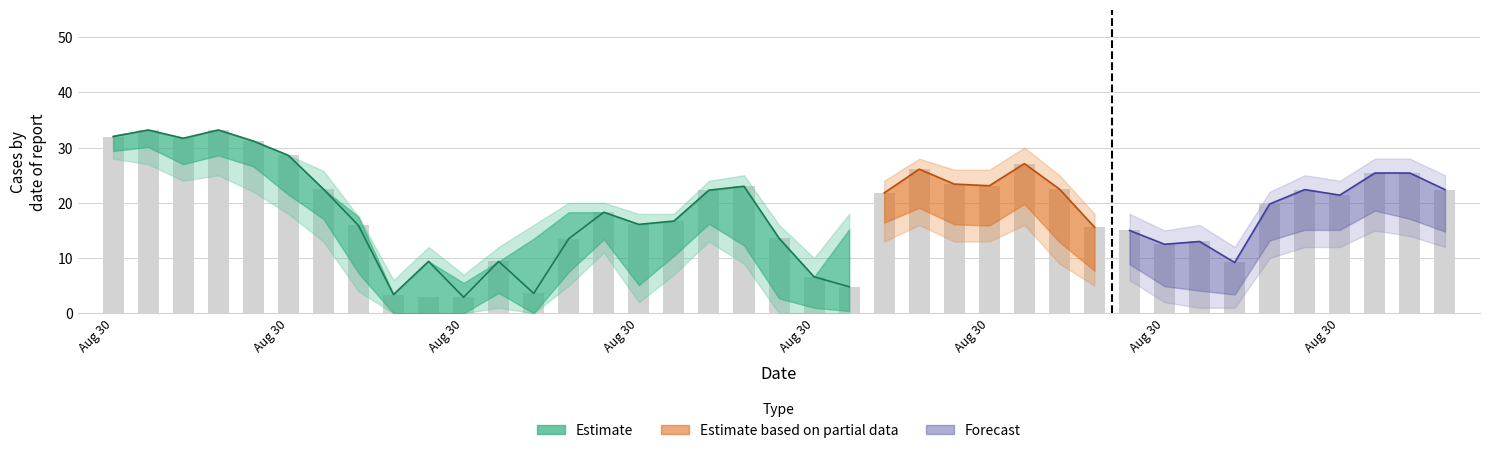

What is the difference between the maximum and minimum values in the wider_upper series?

27.2